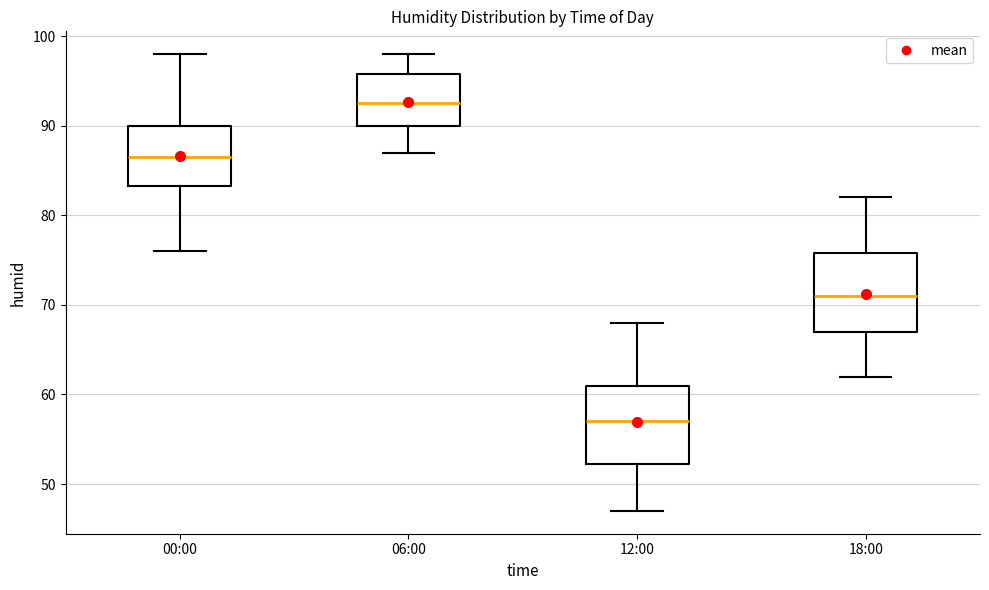

Reading left to right, transcribe this box plot: for each box, give where its median line is, the range the box spans, and where its two whiskers end, as read against the y-axis. The values are not printed on the chart, so give them approximately, as read against the axis.

00:00: median 87, box 83 to 90, whiskers 76 to 98
06:00: median 93, box 90 to 96, whiskers 87 to 98
12:00: median 57, box 52 to 61, whiskers 47 to 68
18:00: median 71, box 67 to 76, whiskers 62 to 82